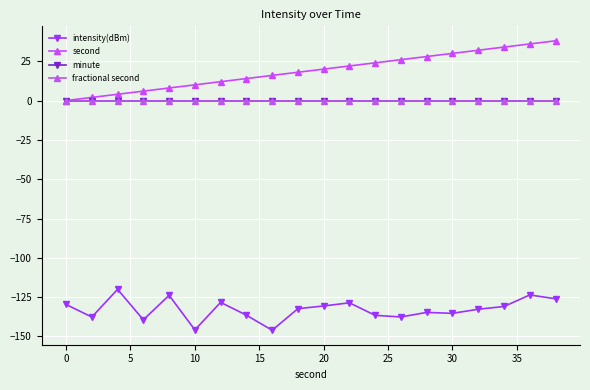

Which series has the widest spread of values?

second